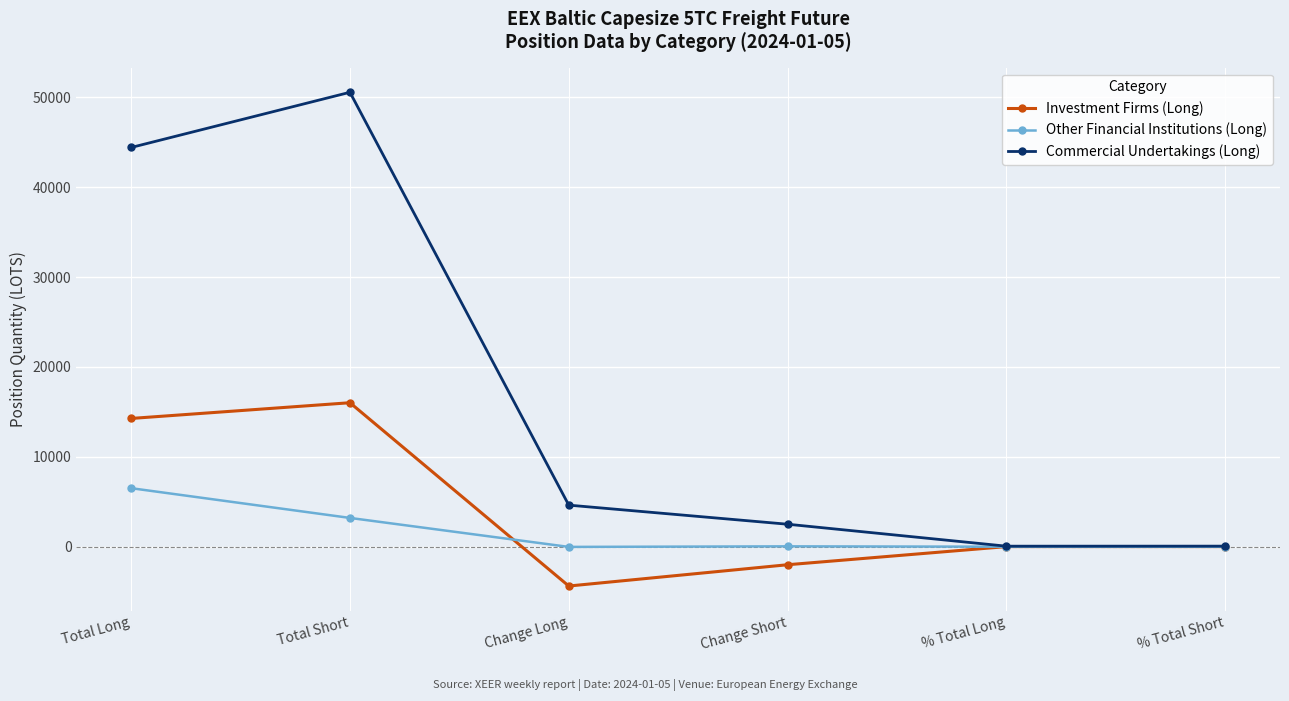

List the series in order of their peak value, highest first.

Commercial Undertakings (Long), Investment Firms (Long), Other Financial Institutions (Long)